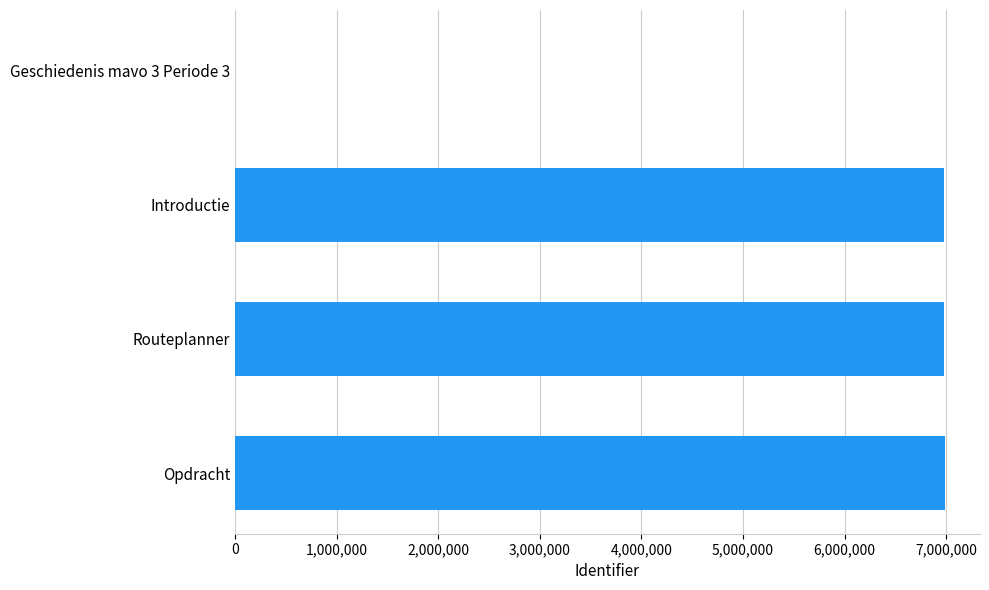

The chart shows a value of 4386595 at Opdracht. True or false?

False